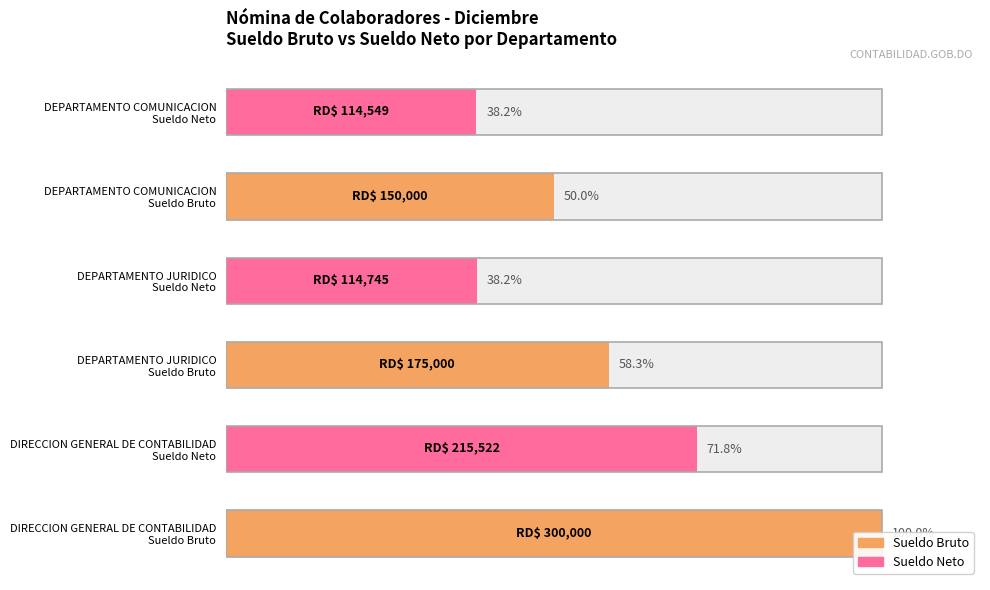

True or false: the data shows 8.3 at 100.

False